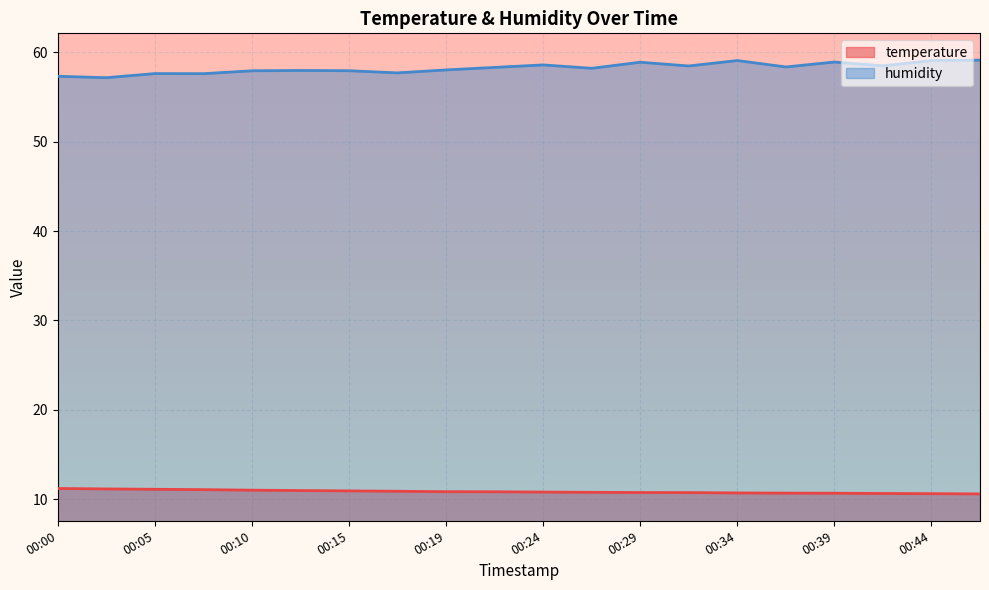

What is the greatest value displayed?

59.1